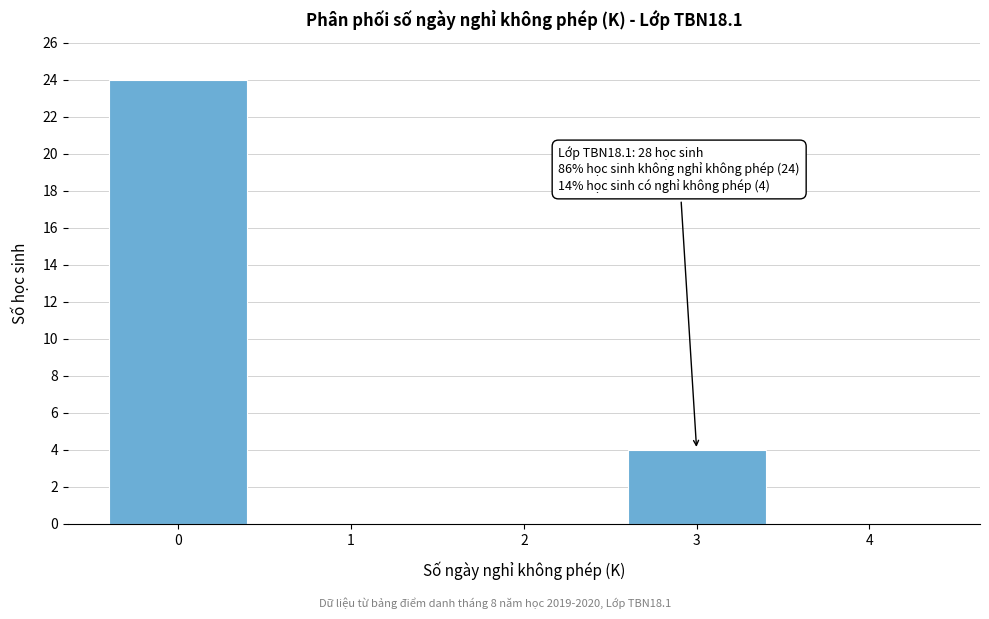

Reading left to right, list all the values displayed in this chart.

0=24	1=0	2=0	3=4	4=0